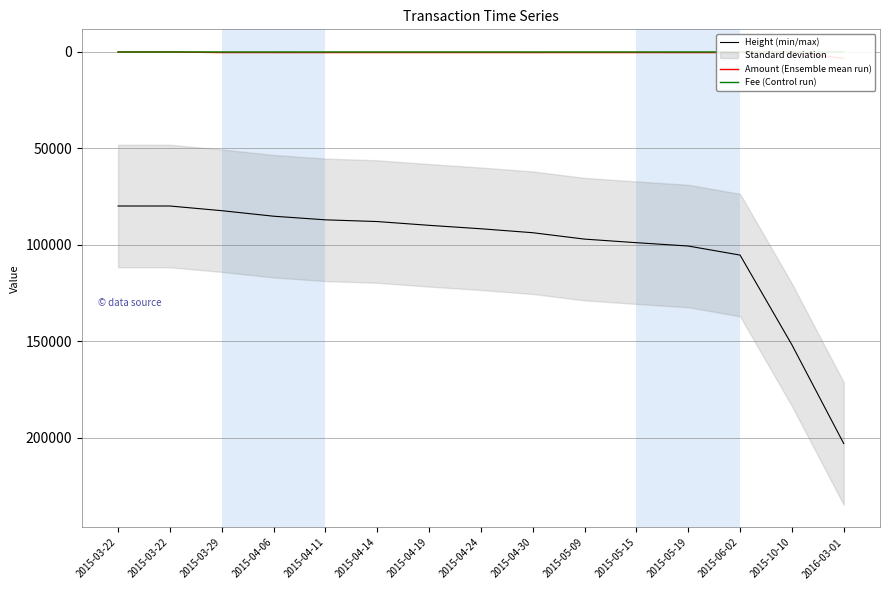

List the series in order of their peak value, highest first.

Height (min/max), Amount (Ensemble mean run), Fee (Control run)